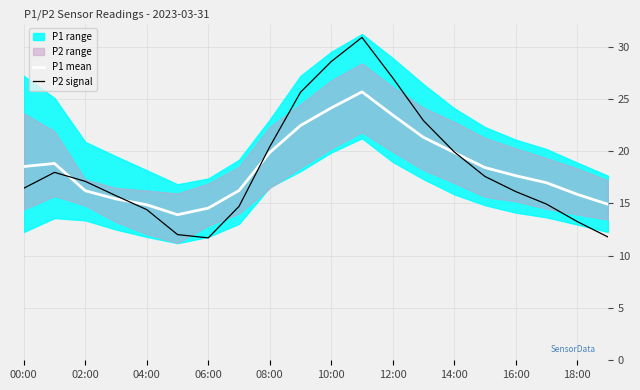

What position from the right is 00:00?

20